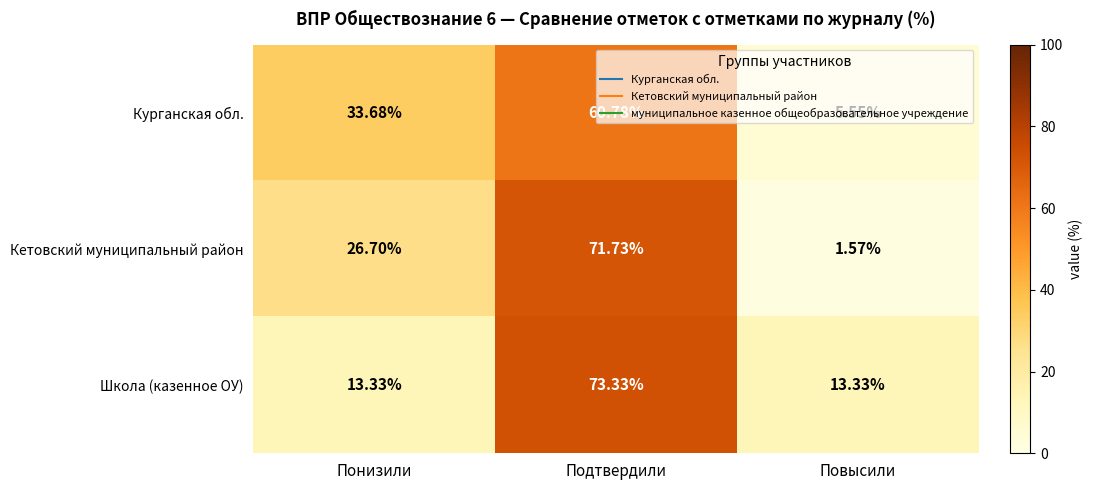

At which category is the sum across all series the highest?

Подтвердили